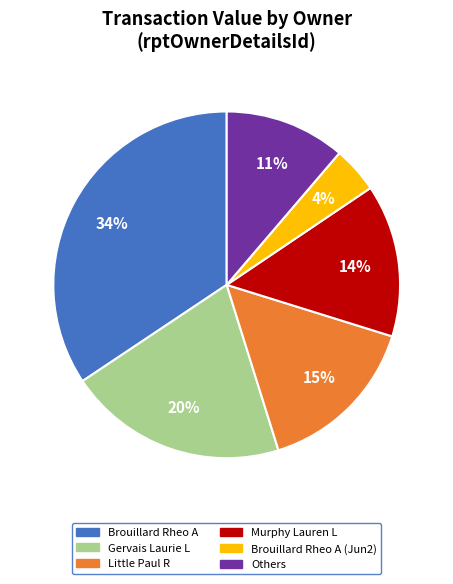

To the nearest percent, what portion does Brouillard Rheo A (Jun2) represent?

4%